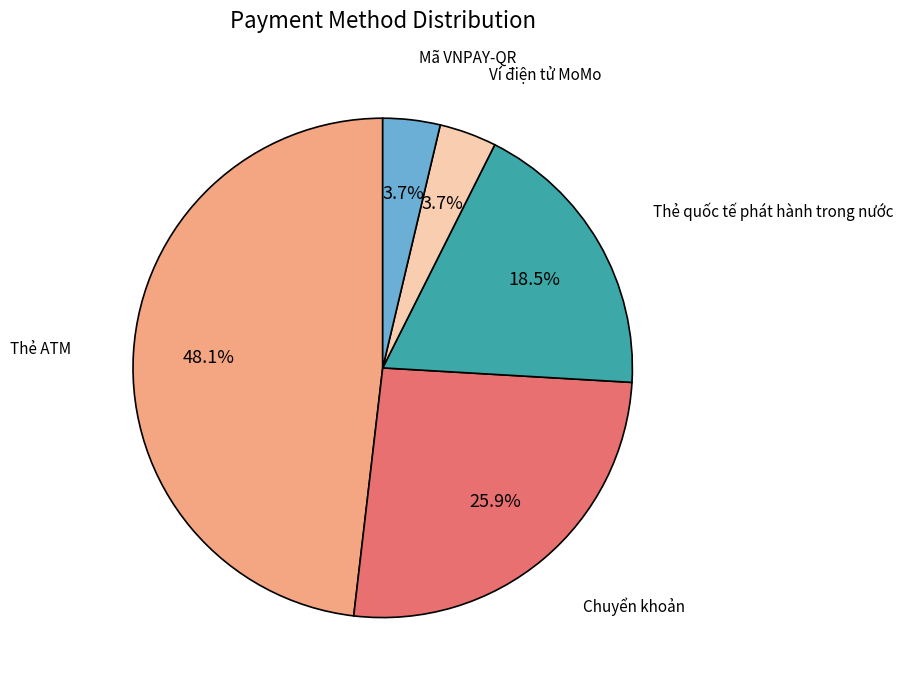

Is there any slice that represents more than half of the pie?

No